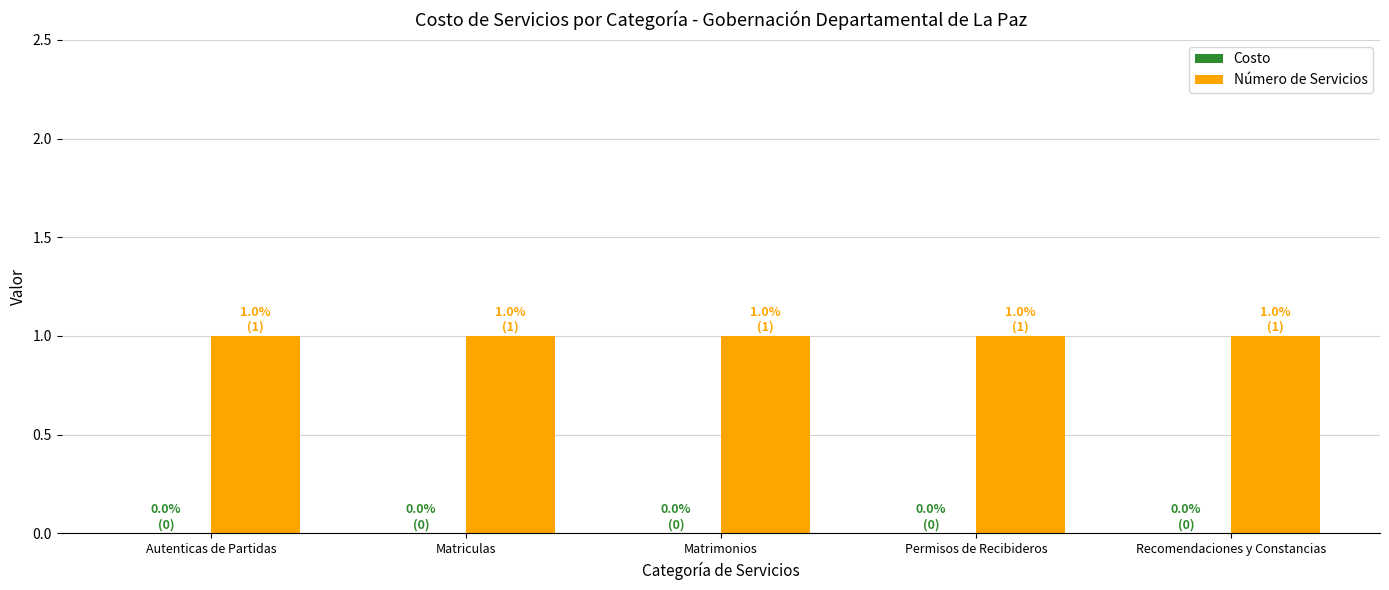

What is the average value of the Número de Servicios series?

1